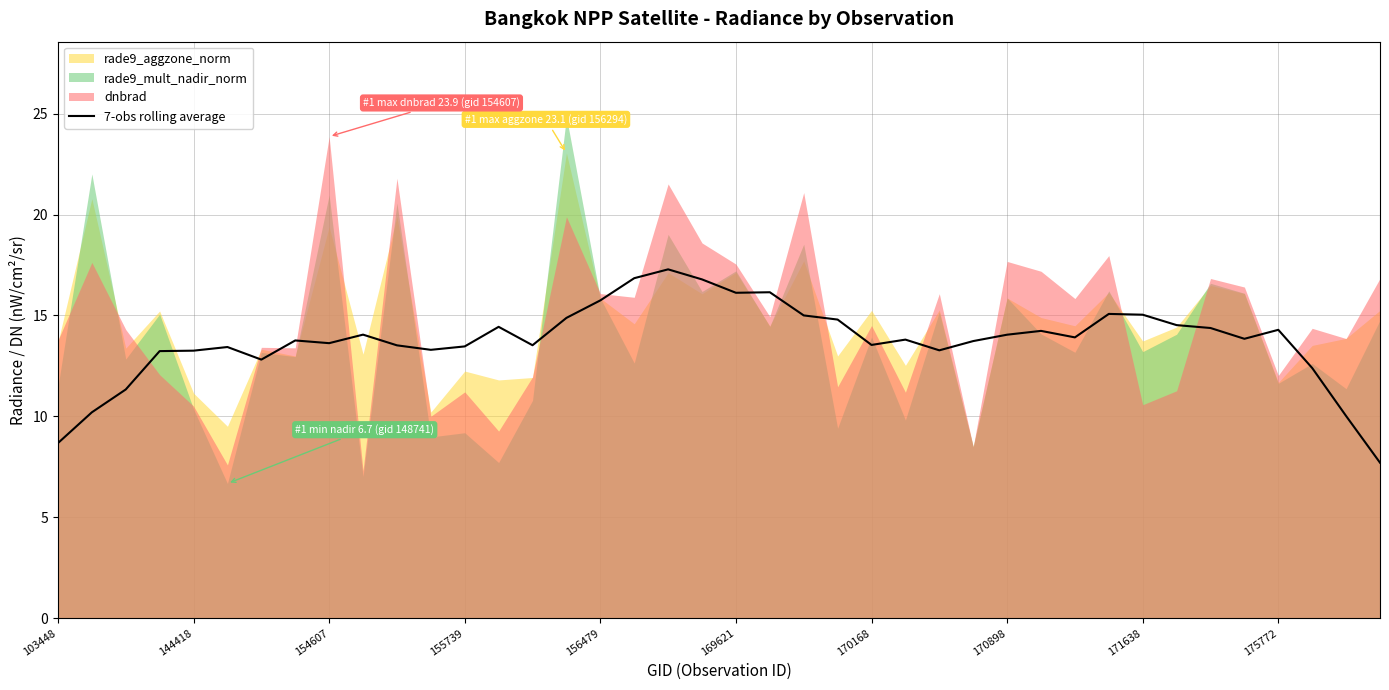

What is the highest value of the 7-obs rolling average series?

17.3